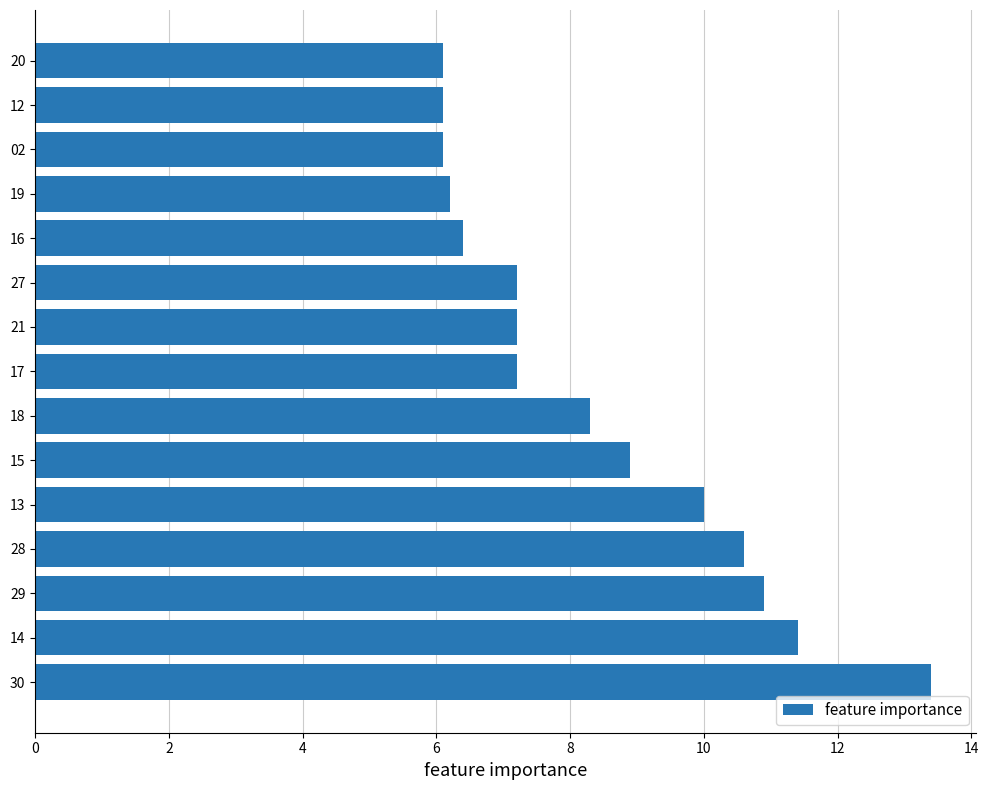

True or false: the data shows 11.4 at 14.

True